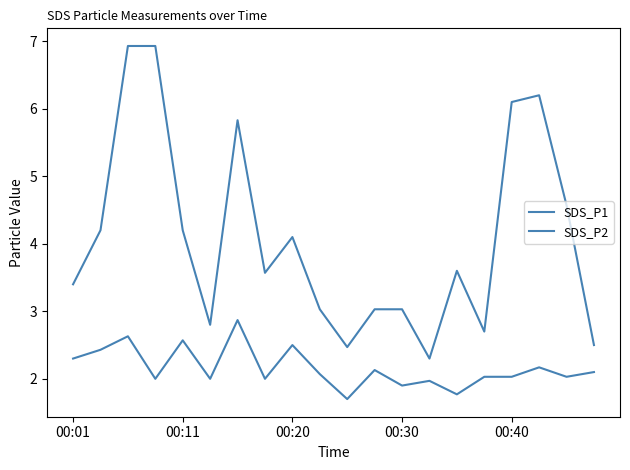

True or false: SDS_P1 and SDS_P2 intersect in this chart.

False